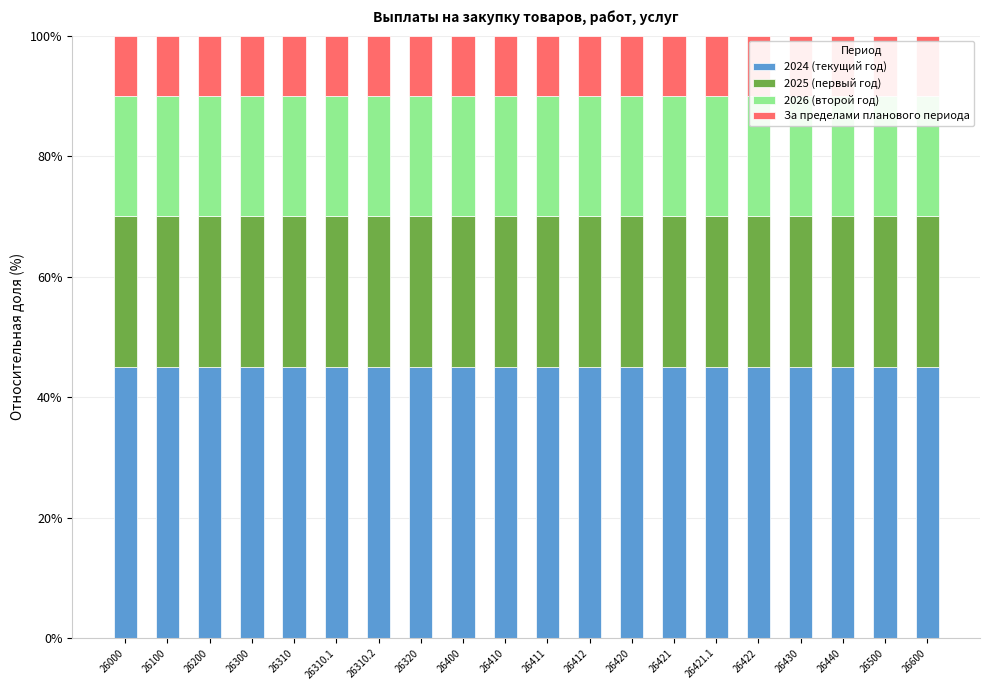

How many bars are there in total?

80